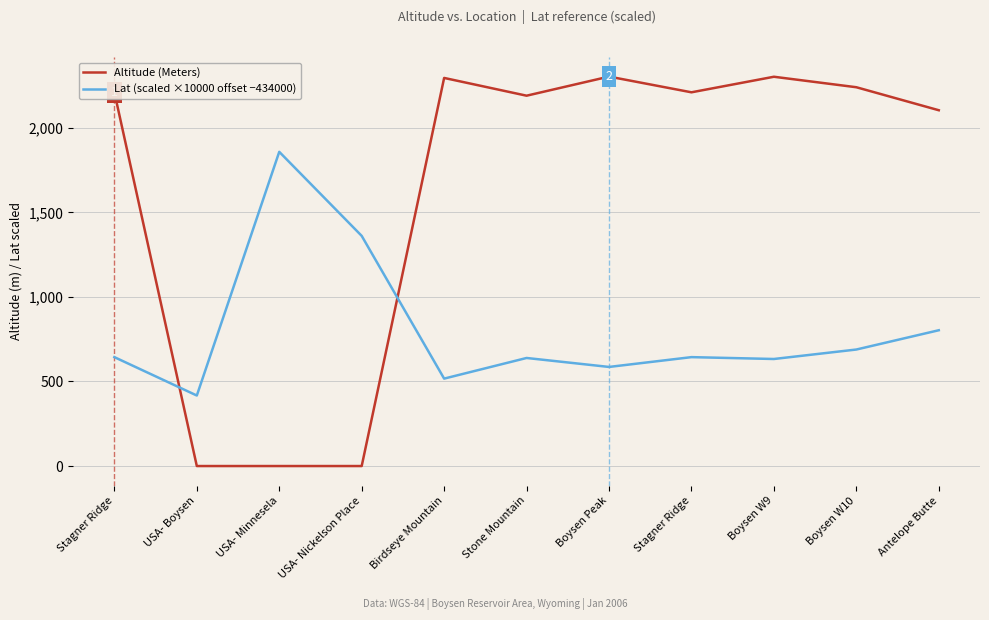

Between USA- Minnesela and Antelope Butte, which is larger?

Antelope Butte